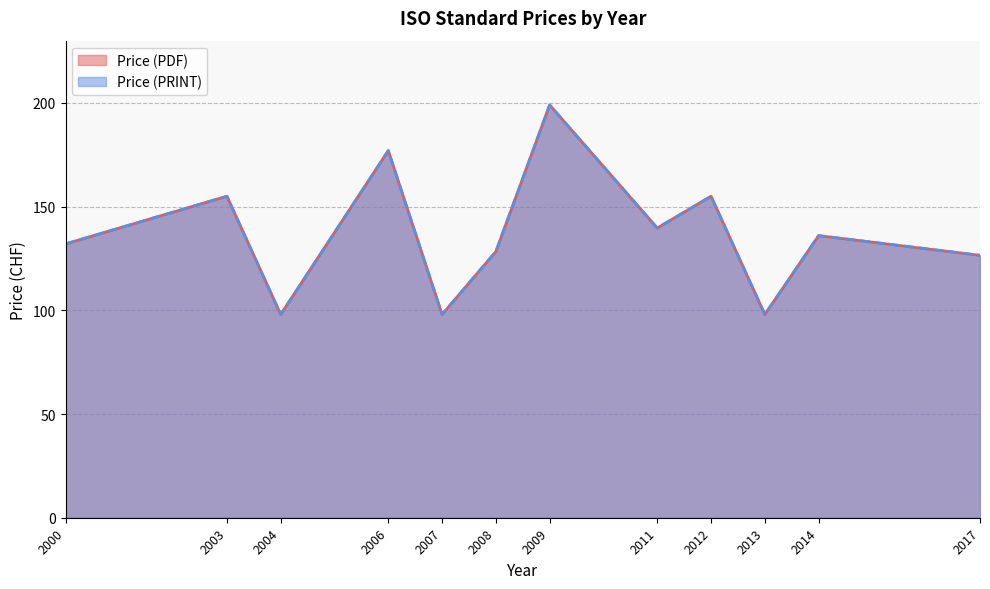

Does the chart display data point markers on the line(s)?

No